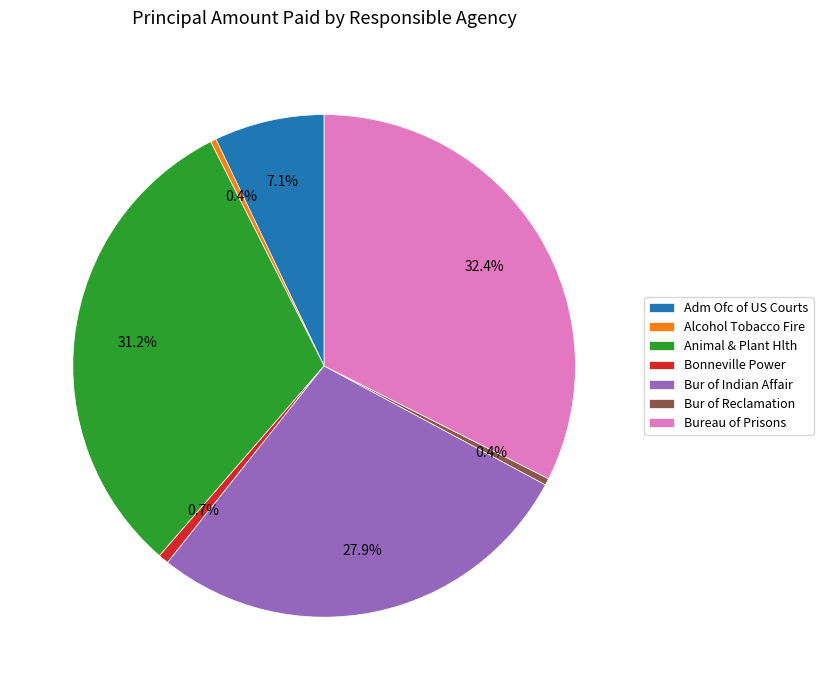

Which slice is the largest?

Bureau of Prisons